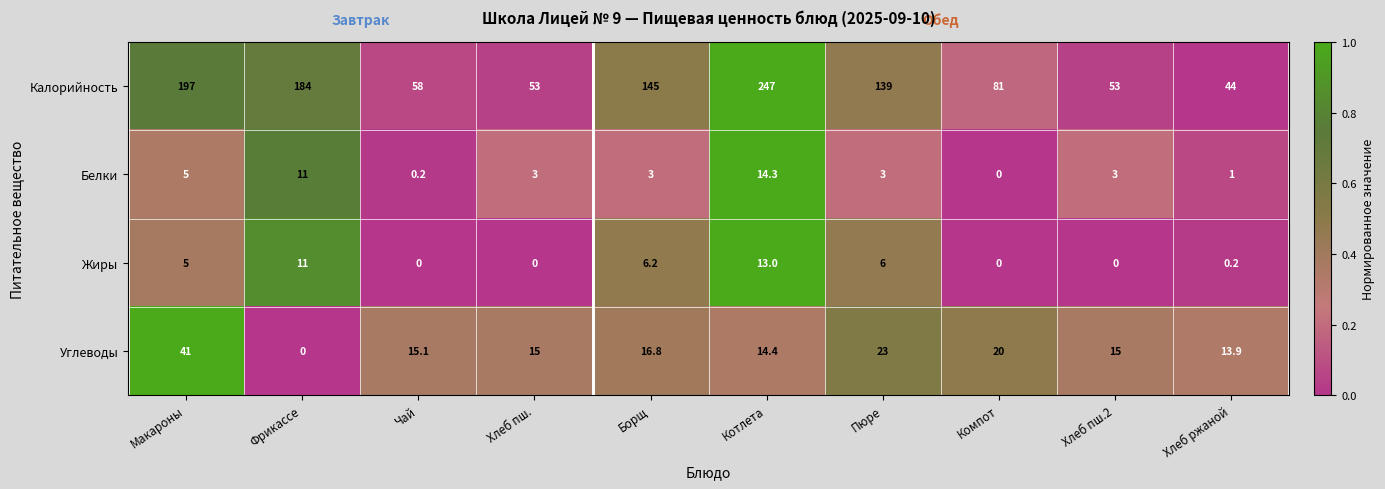

Between Чай and Пюре, which series saw the biggest shift?

Калорийность